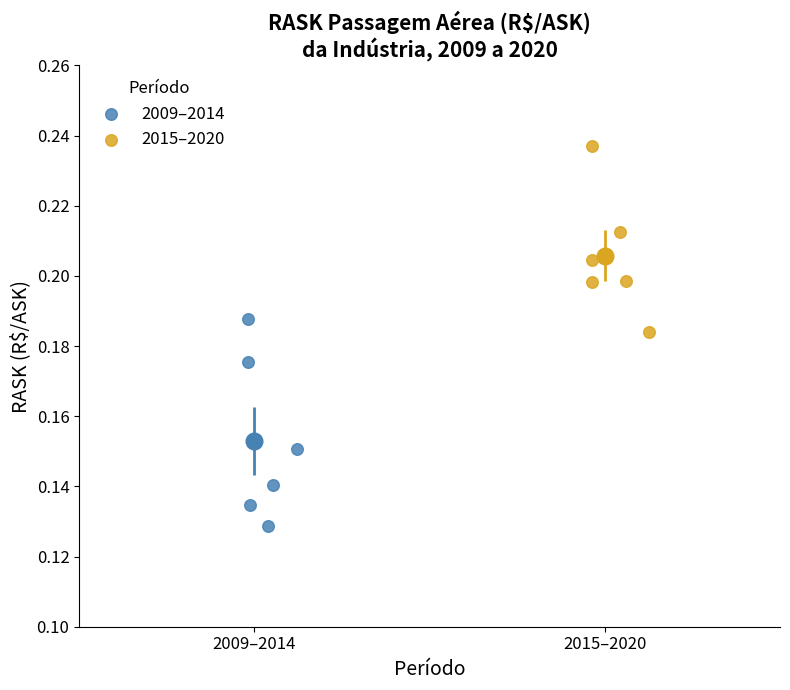

Which series has the largest Y range (max minus min)?

2009–2014